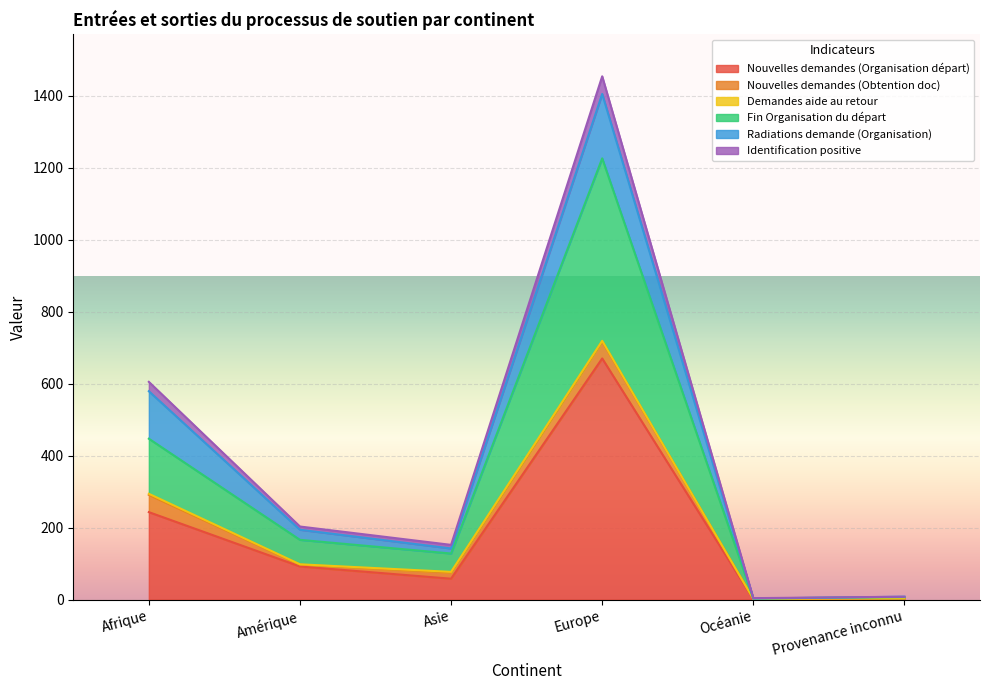

At which category does Nouvelles demandes (Organisation départ) reach its first local peak?

Europe